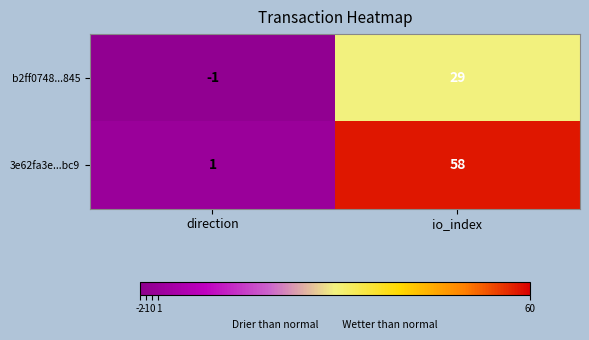

Rank the series by their maximum value, from highest to lowest.

3e62fa3e...bc9, b2ff0748...845